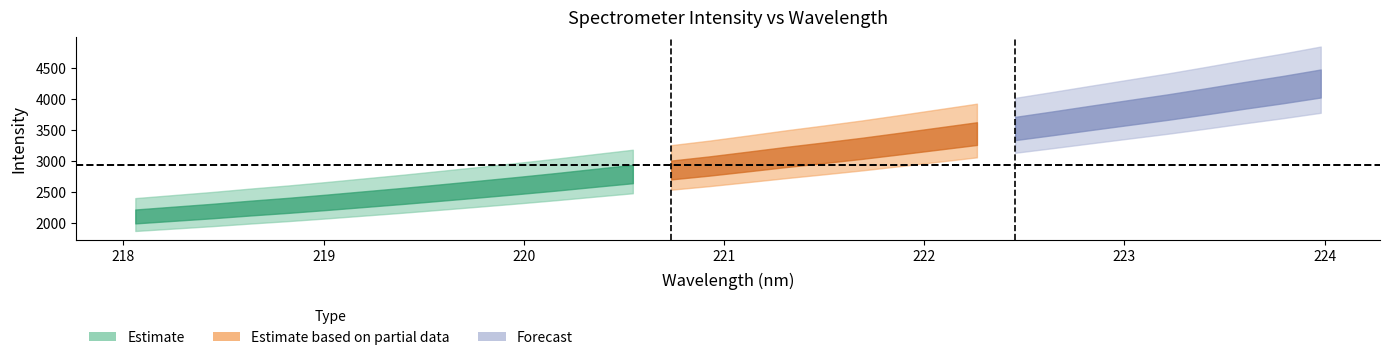

What is the minimum value for intensity?

2034.1